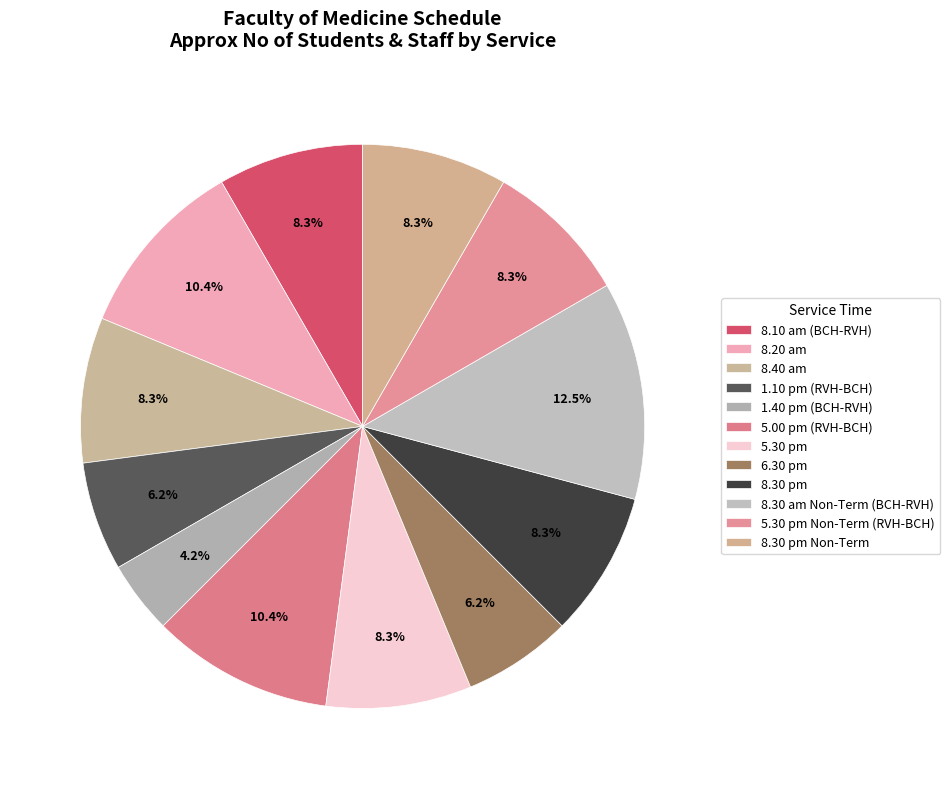

To the nearest percent, what portion does 8.40 am represent?

8%